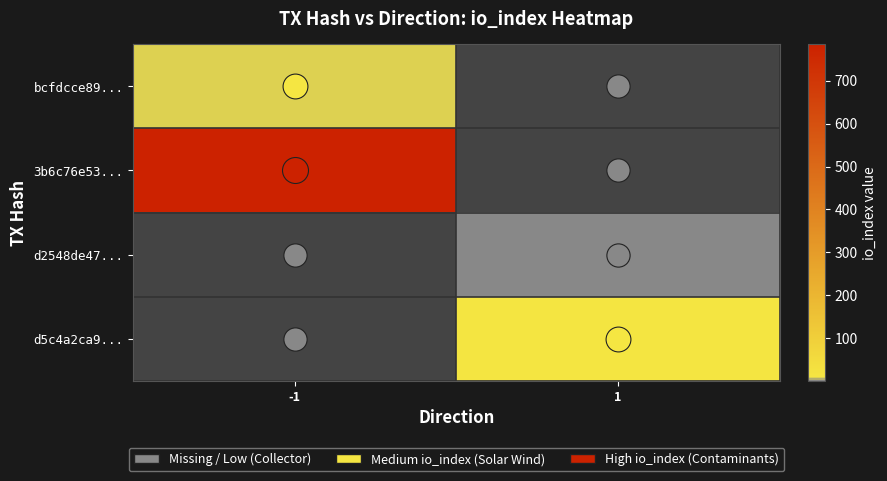

At how many categories does at least one series exceed 364?

1